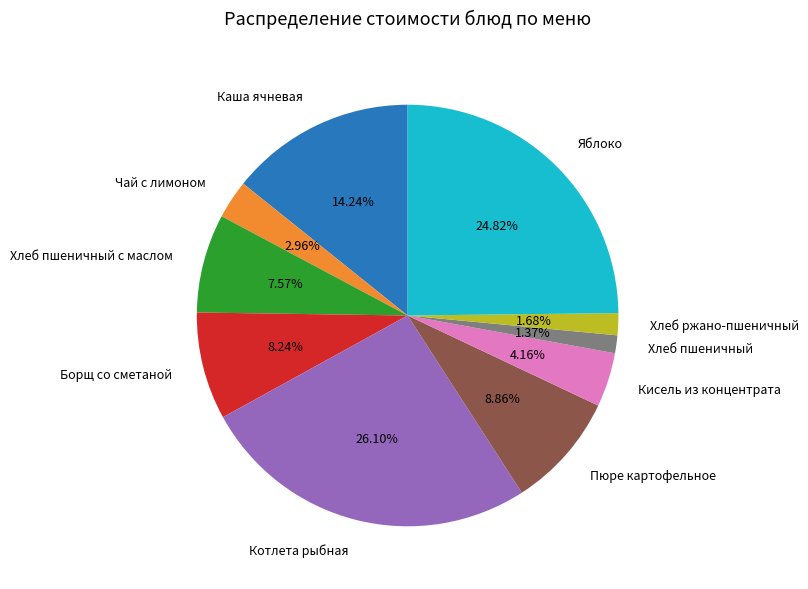

What percentage is the Хлеб пшеничный slice, to the nearest percent?

1%